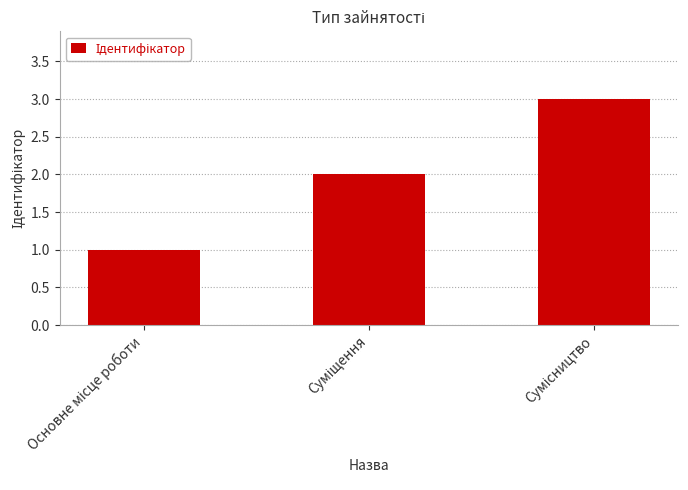

What is the sum of all values?

6